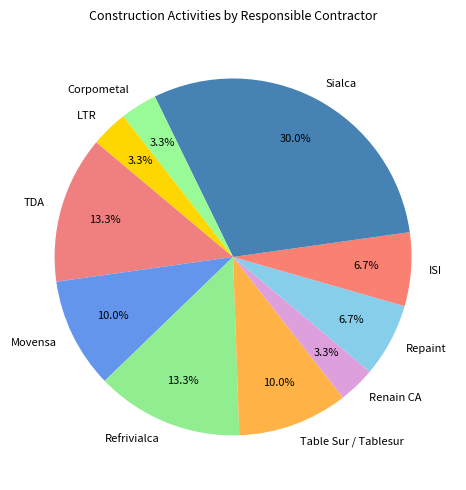

Does Table Sur / Tablesur account for over 50% of the chart?

No